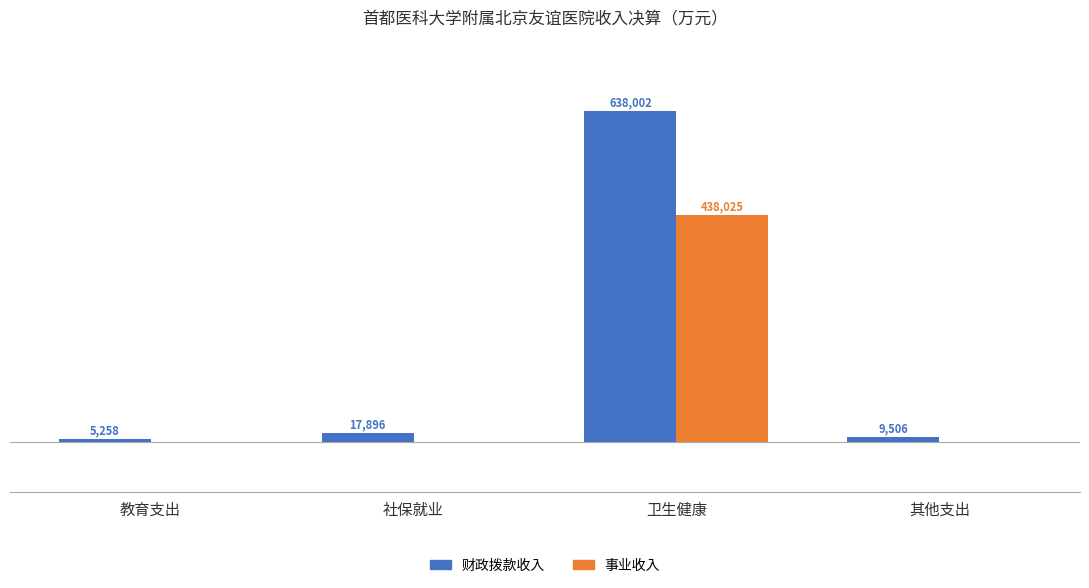

Which category has the highest value in the 财政拨款收入 series?

卫生健康